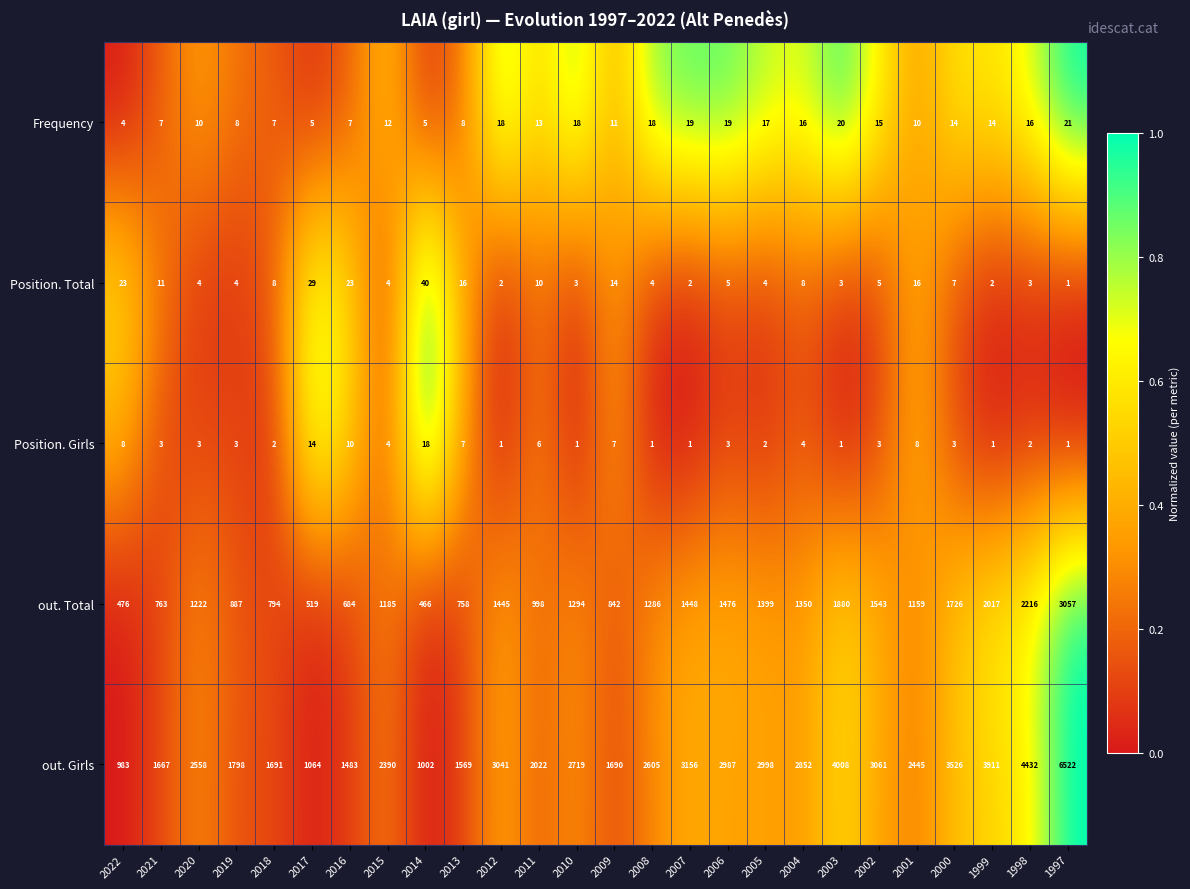

Between 2020 and 2004, which series saw the biggest shift?

out. Girls